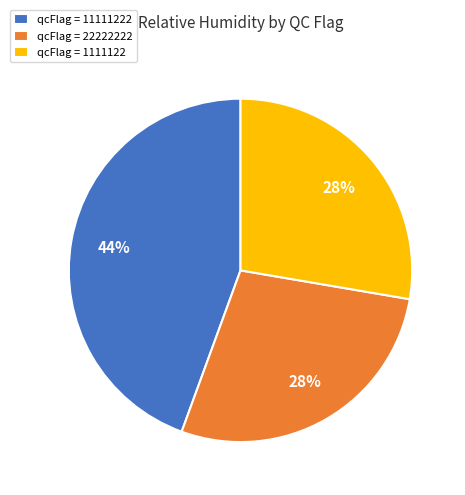

True or false: qcFlag = 1111122 accounts for 28% of the total.

True